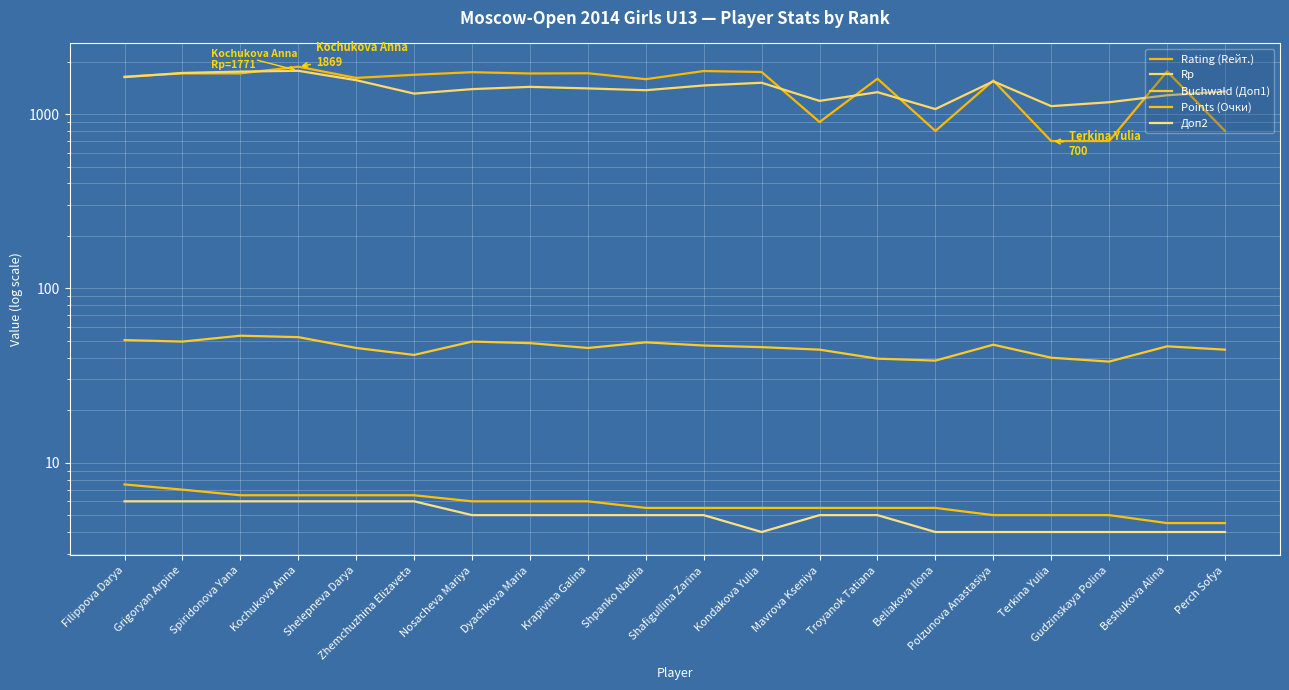

Which category has the highest value in the Rp series?

Kochukova Anna